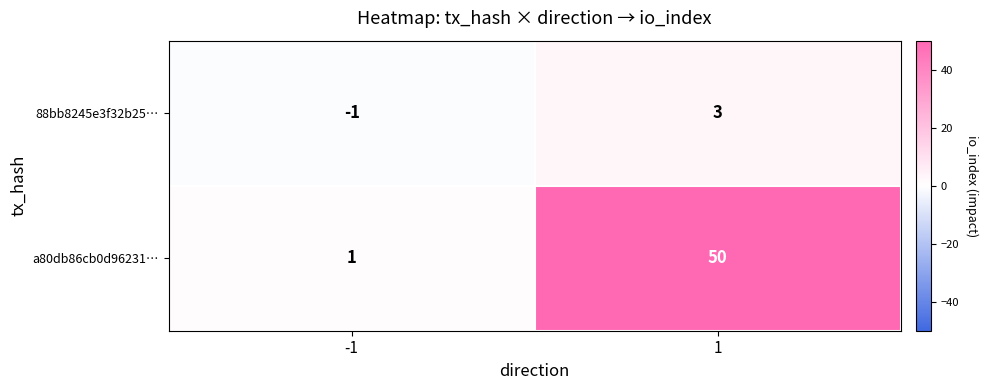

Reading left to right, what are all the values shown in this chart?

88bb8245e3f32b25…: -1	3
a80db86cb0d96231…: 1	50